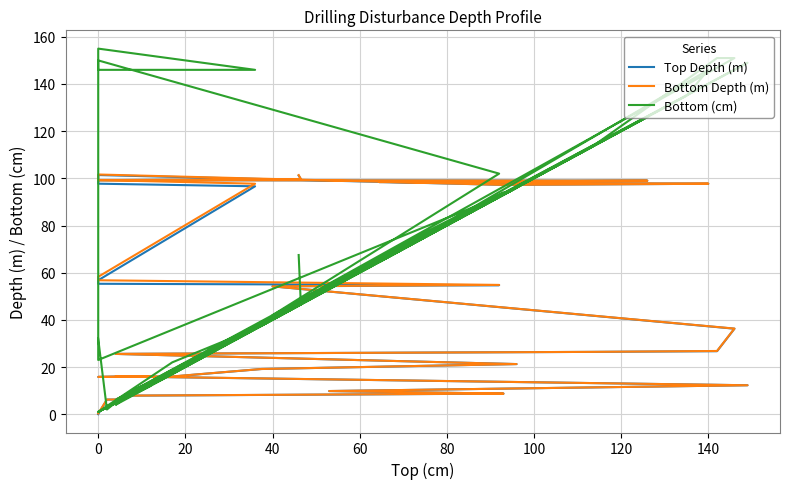

In Bottom (cm), how many points are lower than both neighbors (excluding endpoints)?

9